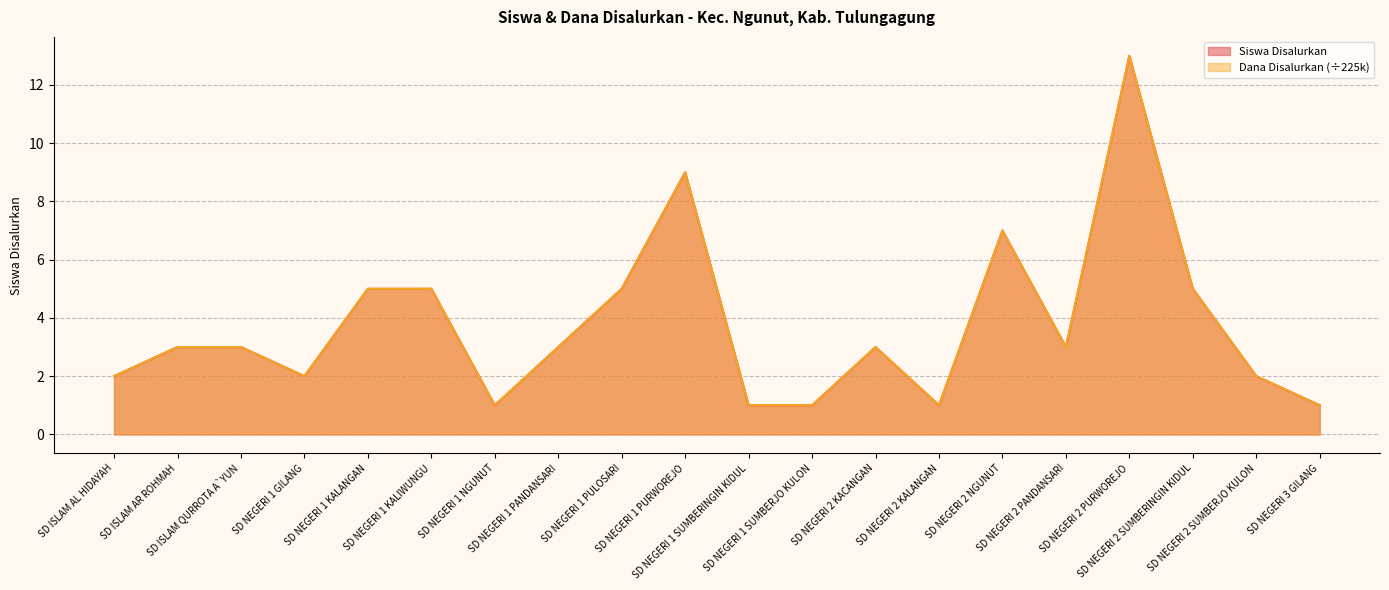

What is the sum of all Dana Disalurkan values?

75